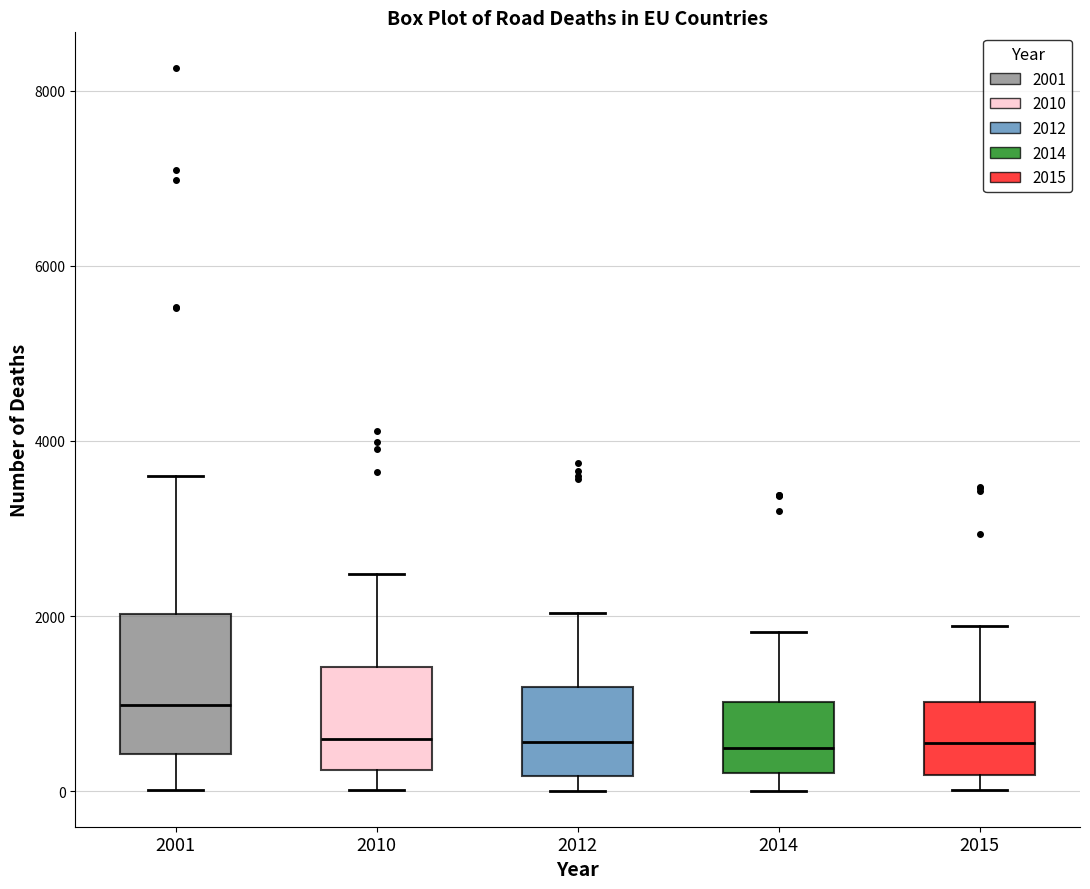

Reading left to right, transcribe this box plot: for each box, give where its median line is, the range the box spans, and where its two whiskers end, as read against the y-axis. The values are not printed on the chart, so give them approximately, as read against the axis.

2001: median 1000, box 400 to 2000, whiskers 0 to 3600
2010: median 600, box 200 to 1400, whiskers 0 to 2400
2012: median 600, box 200 to 1200, whiskers 0 to 2000
2014: median 600, box 200 to 1000, whiskers 0 to 1800
2015: median 600, box 200 to 1000, whiskers 0 to 1800